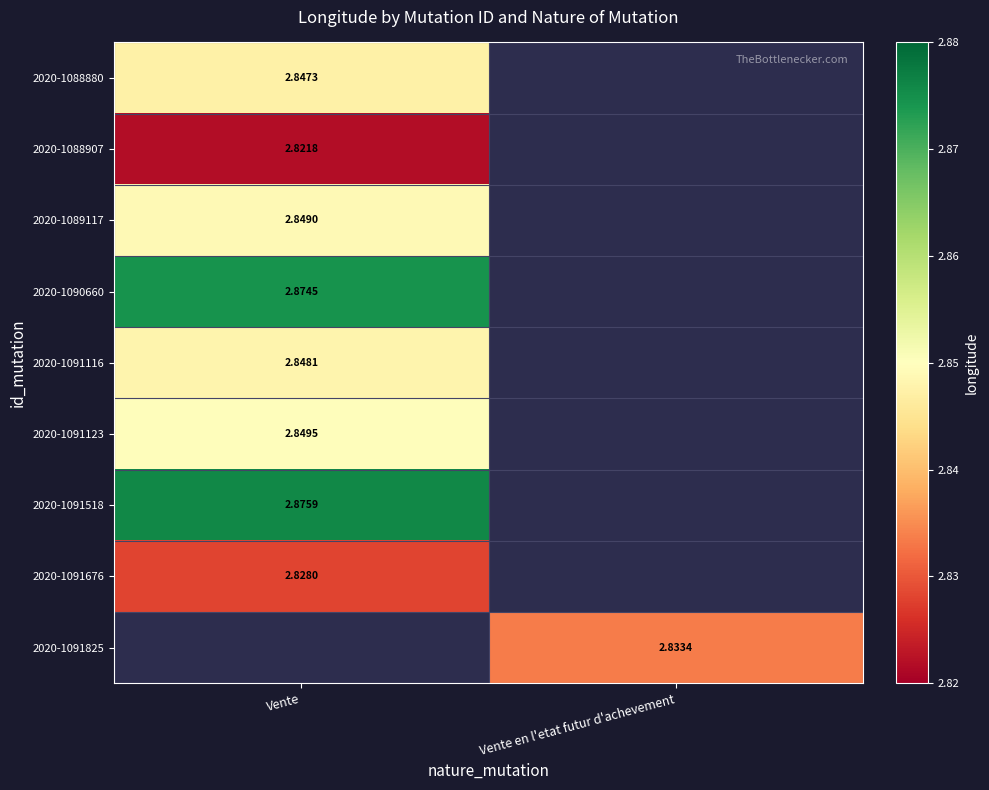

What is the difference between the highest and lowest values at Vente?

0.1